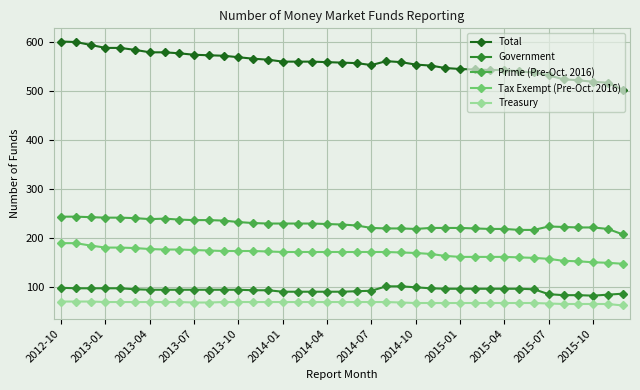

True or false: Total and Treasury intersect in this chart.

False